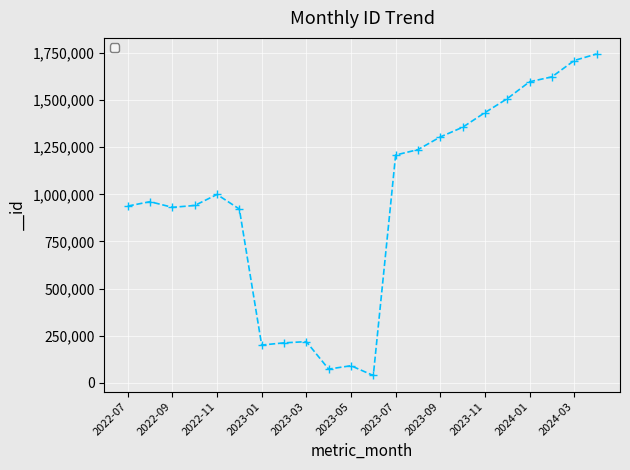

Is this an area chart (filled region under the line)?

No